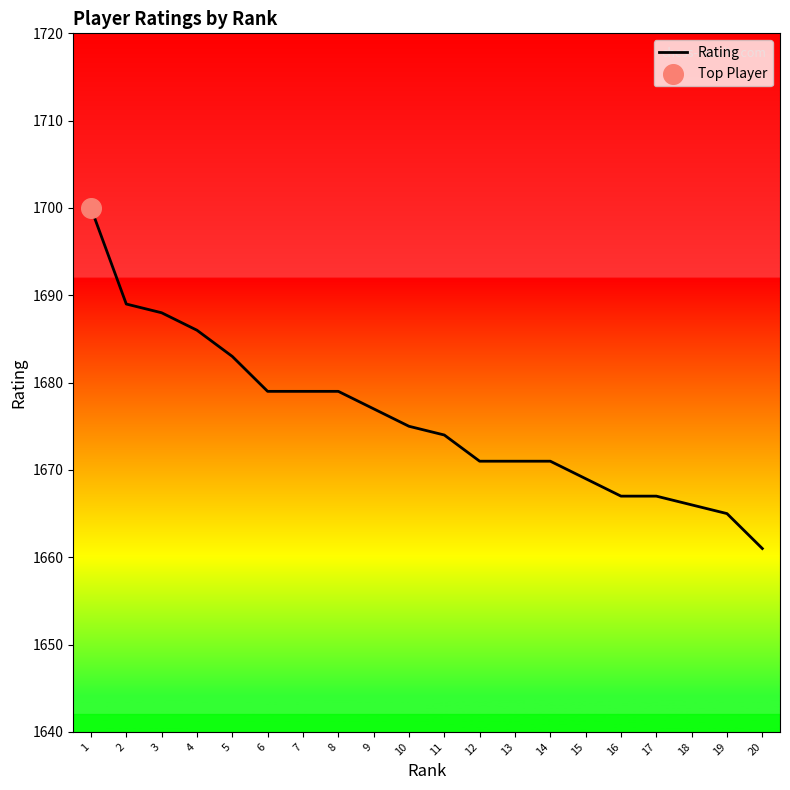

Which has a higher value, 16 or 17?

16